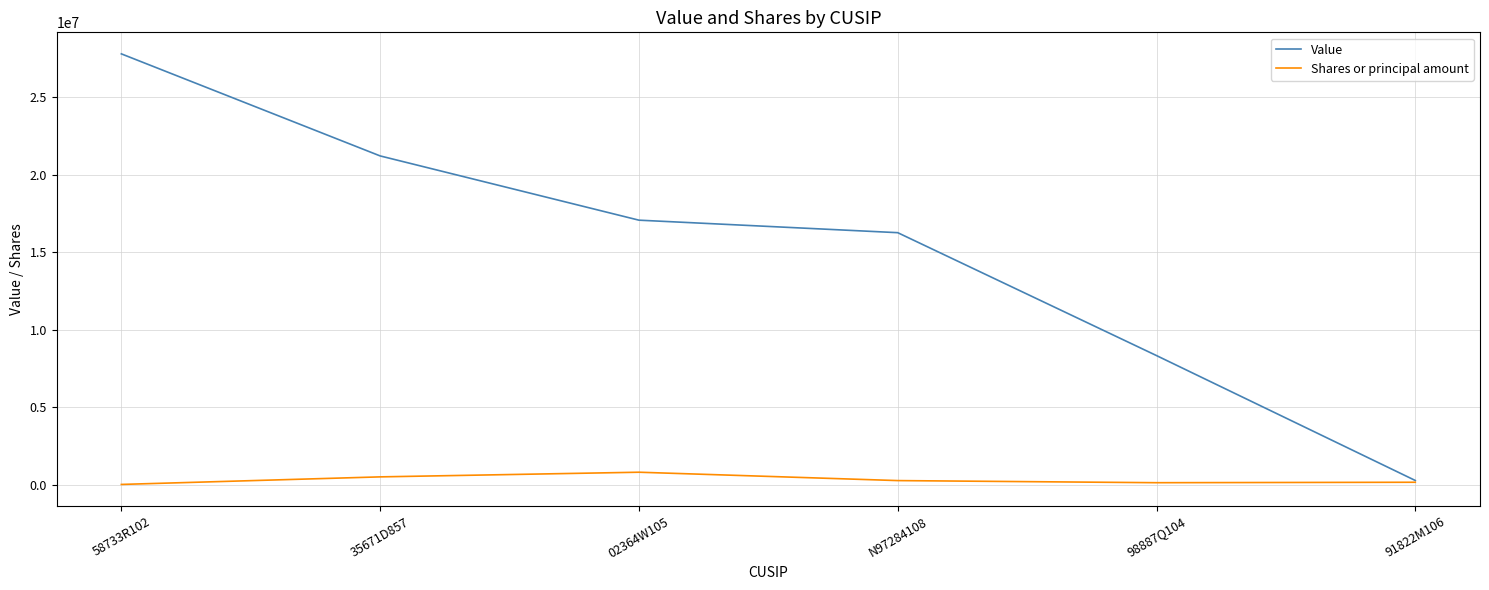

Does the chart have visible grid lines?

Yes